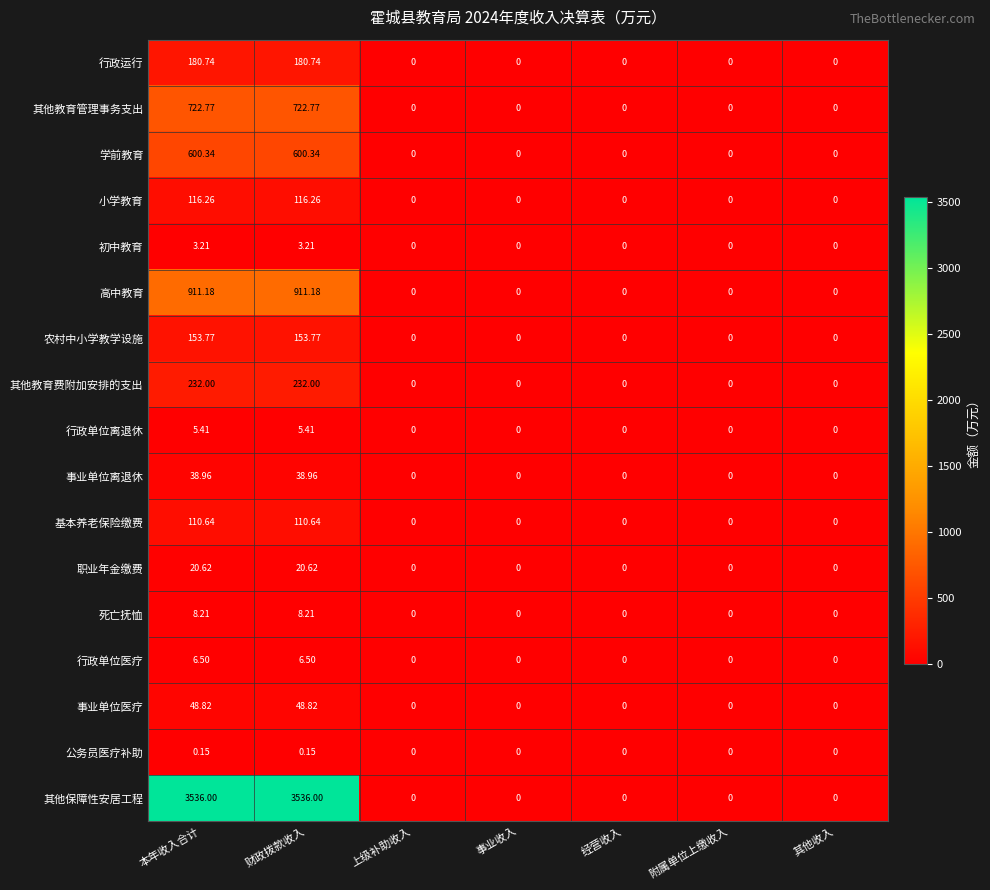

Which series has the largest range (max minus min)?

其他保障性安居工程